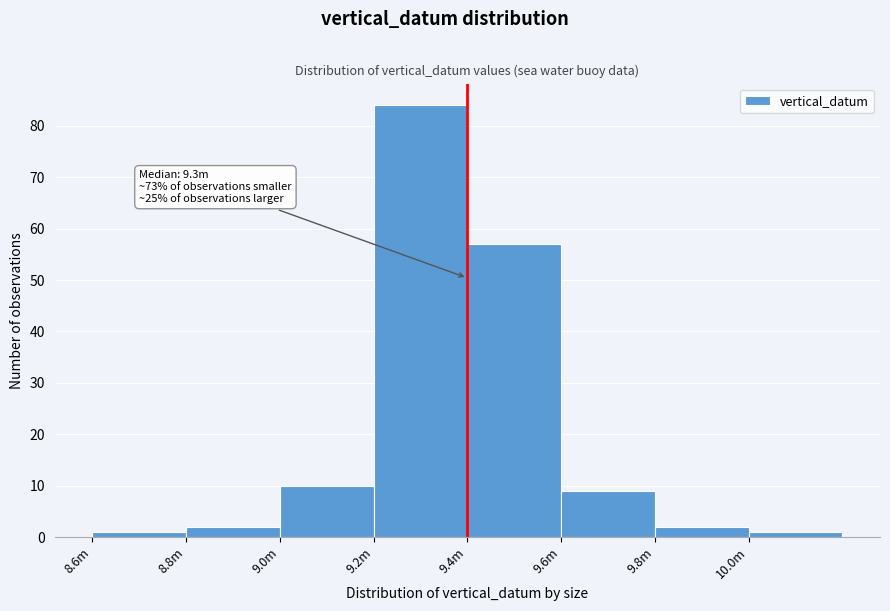

Reading right to left, list all the values displayed in this chart.

10.0m=1	9.8m=2	9.6m=9	9.4m=57	9.2m=84	9.0m=10	8.8m=2	8.6m=1